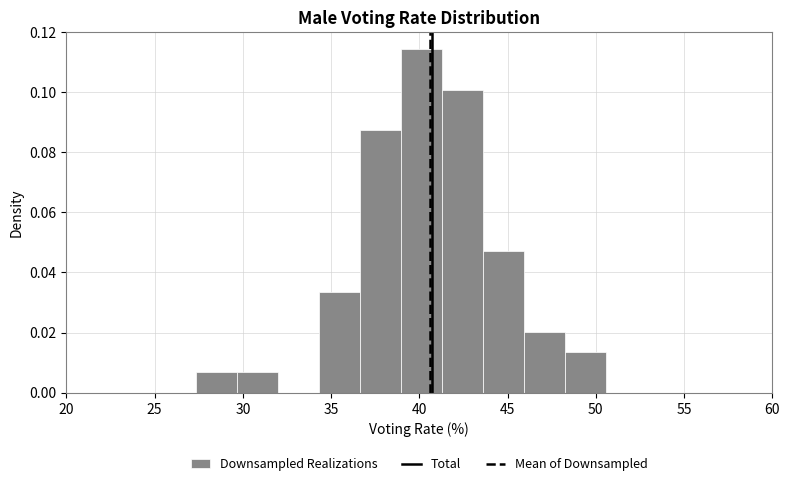

Over which range of the x-axis is the bar tallest?

39.0 to 41.5